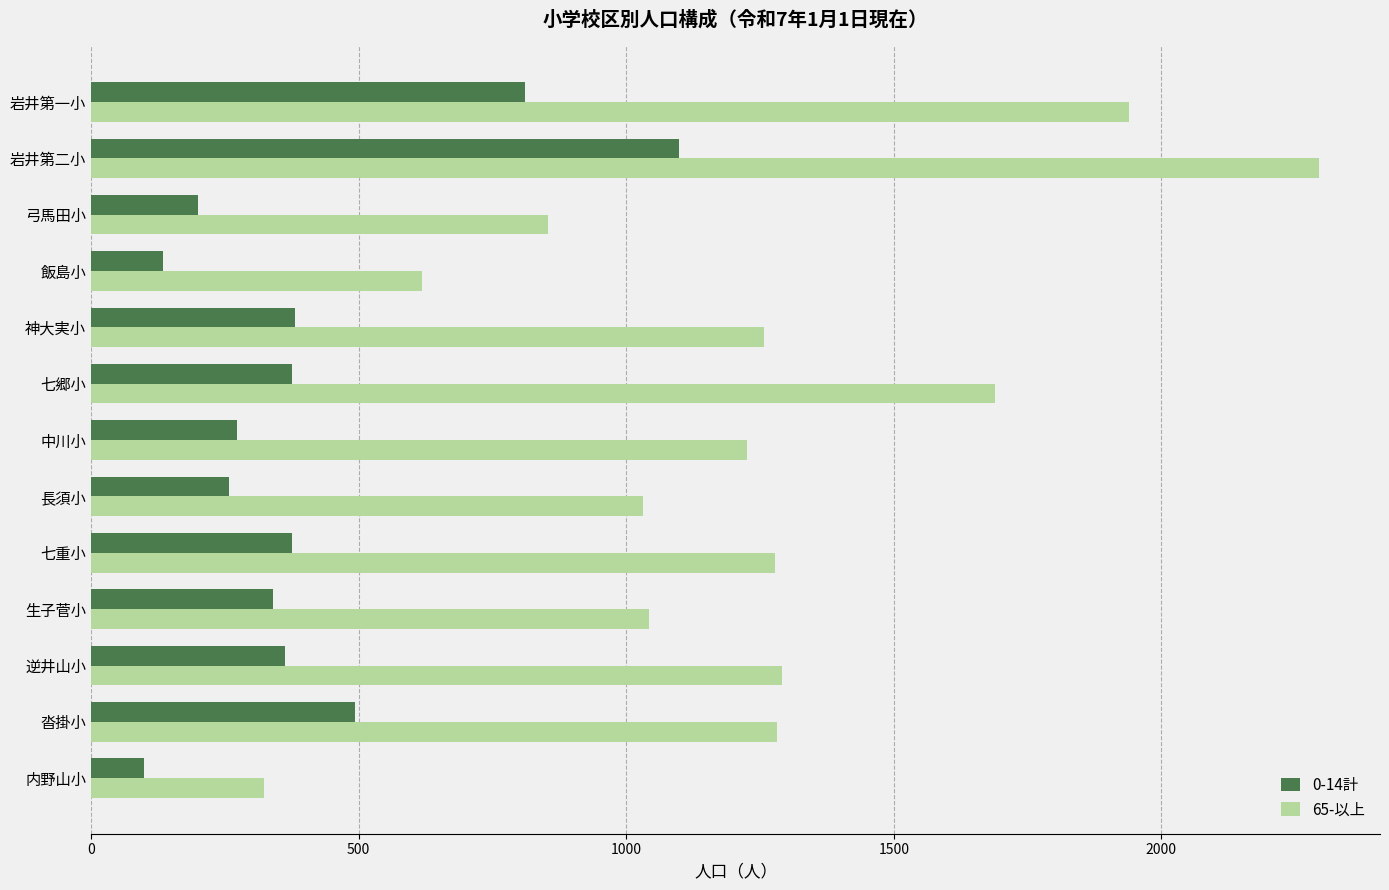

Which series has the largest range (max minus min)?

65-以上